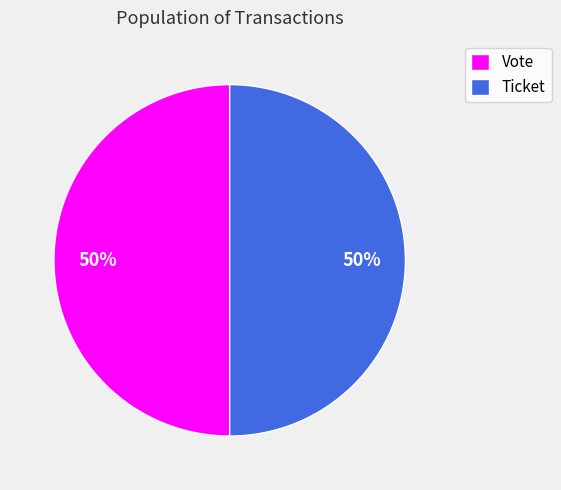

To the nearest percent, what is the difference between the largest and smallest slice percentages?

0%